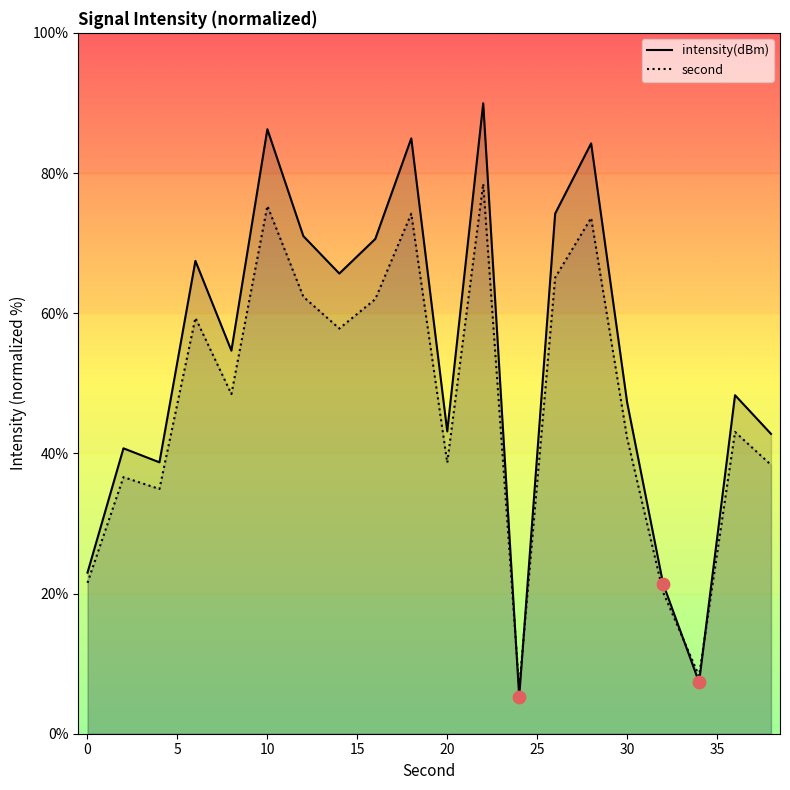

Which series has the largest total across all categories?

intensity(dBm)